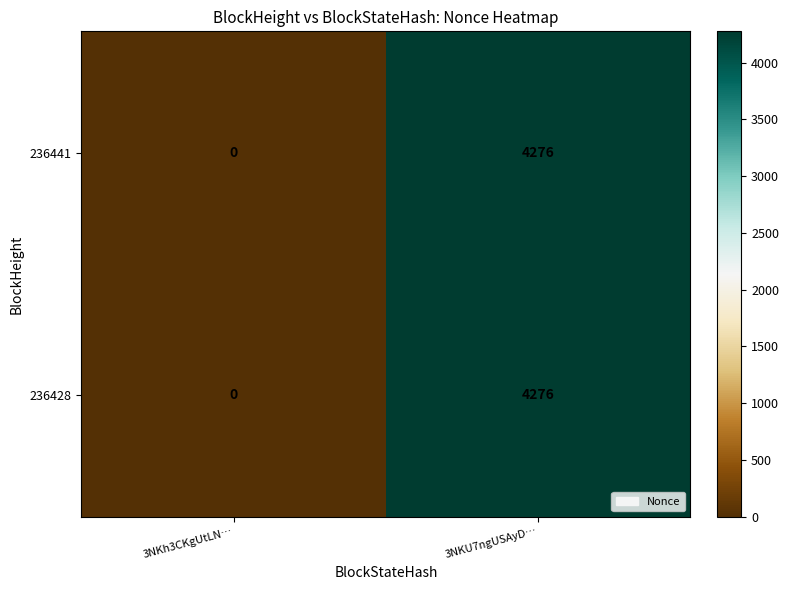

How many values in the 236428 series are below 4276?

1